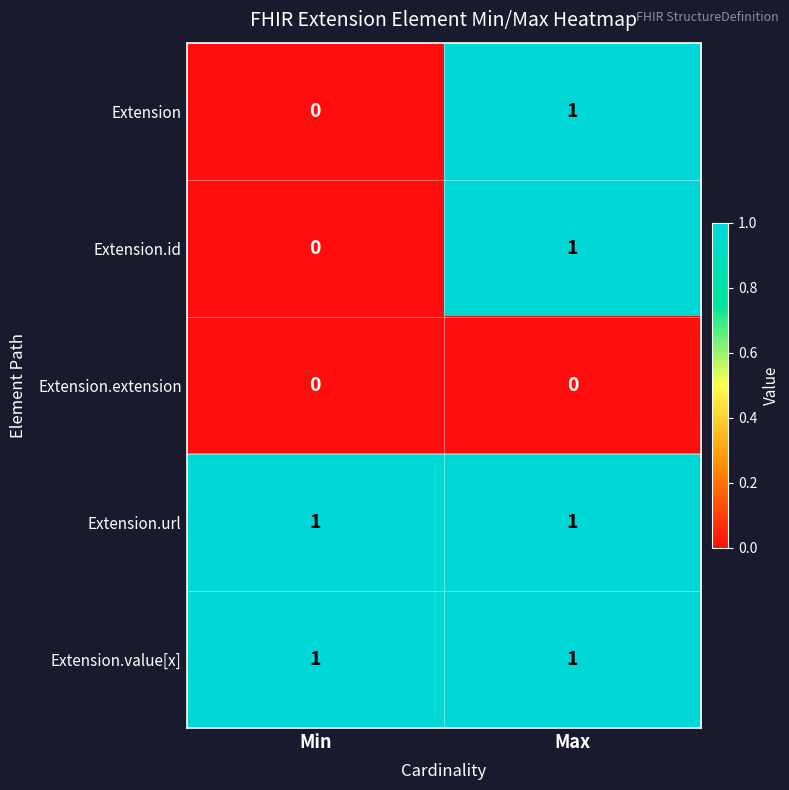

At which label is Extension.id closest to 0?

Min